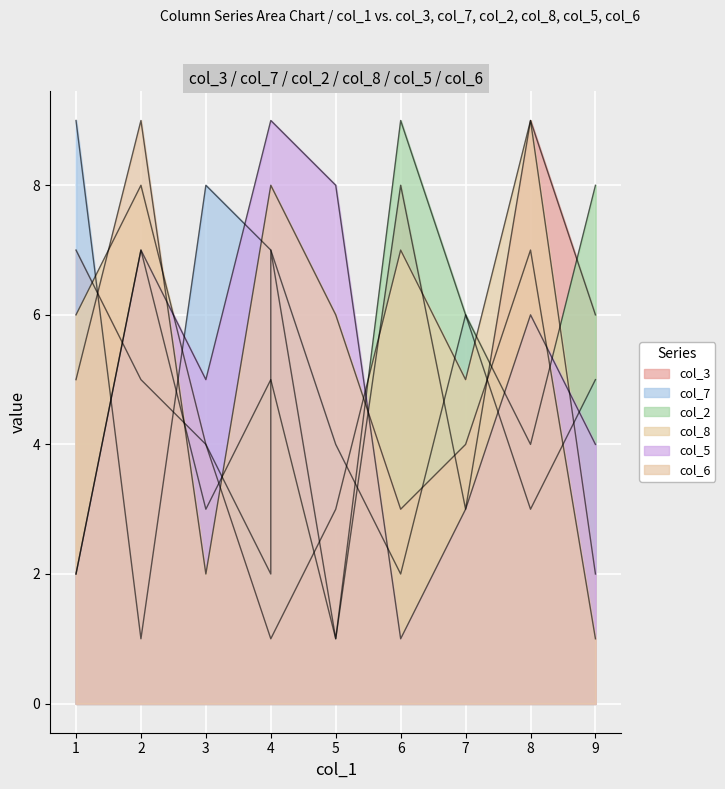

At which label does col_3 reach its minimum?

6